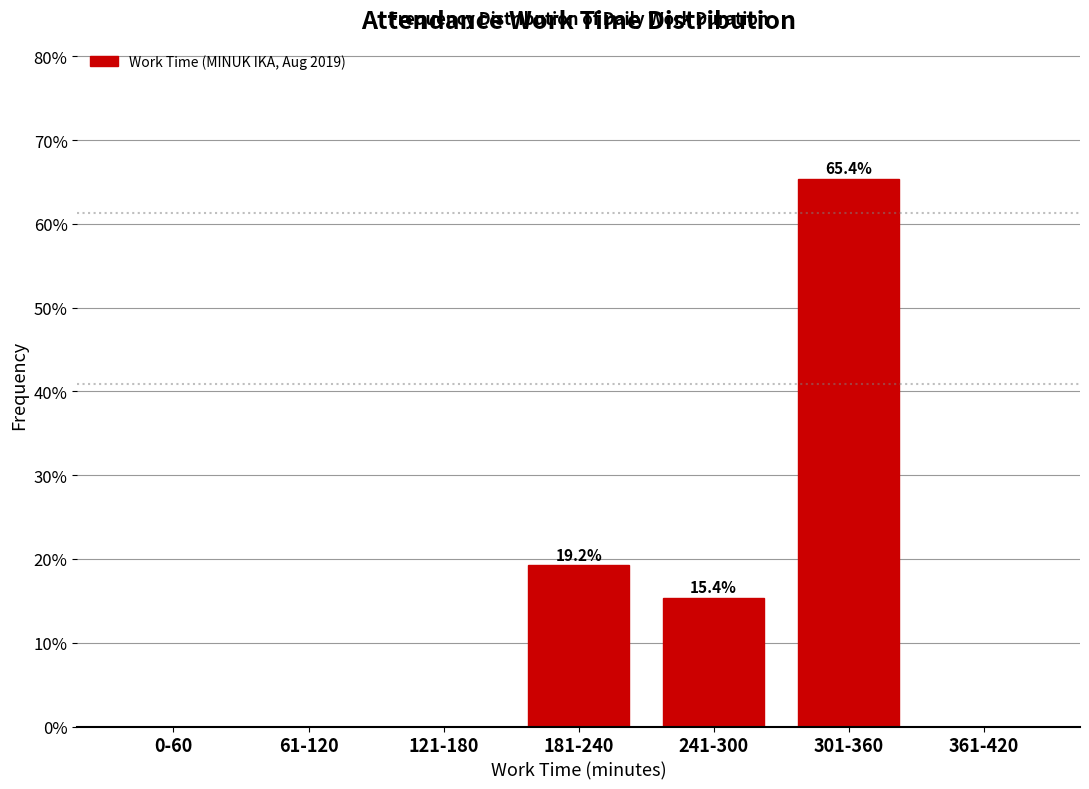

Reading left to right, list all the values displayed in this chart.

0-60=0.0	61-120=0.0	121-180=0.0	181-240=19.2	241-300=15.4	301-360=65.4	361-420=0.0